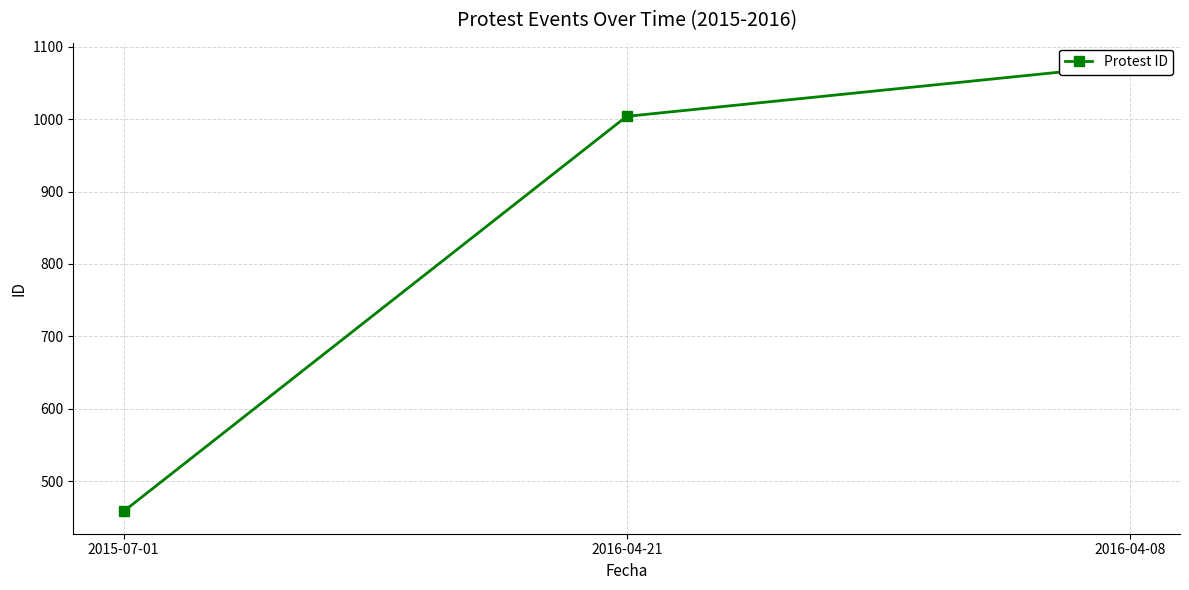

Reading left to right, what are all the values shown in this chart?

458	1004	1075